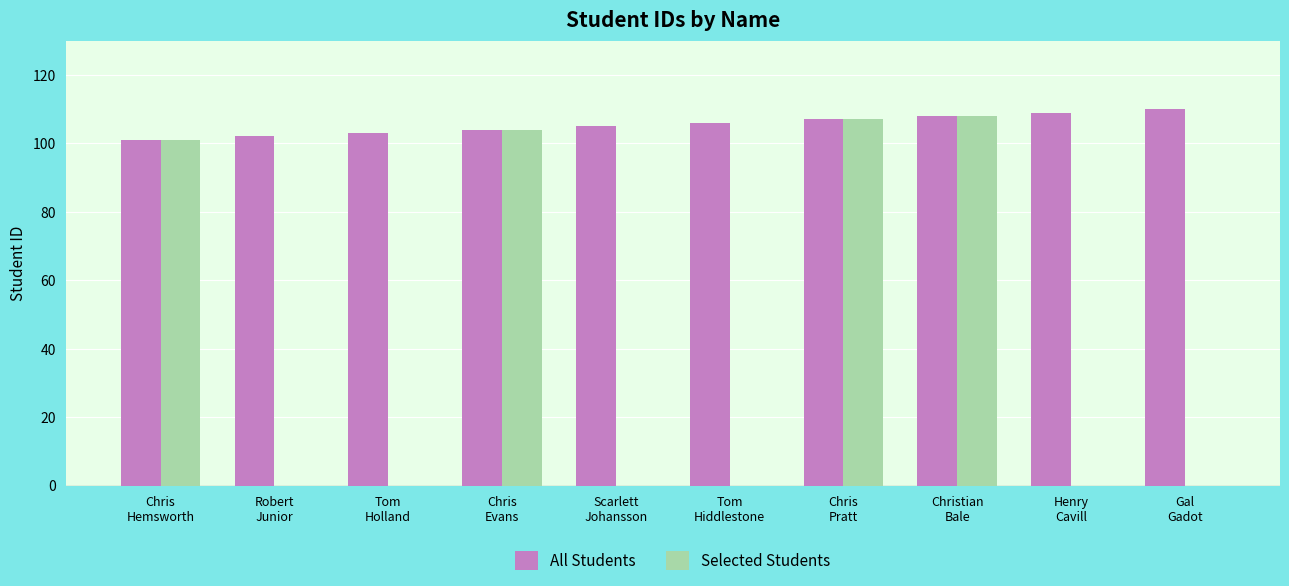

What is the highest value of the Selected Students series?

108